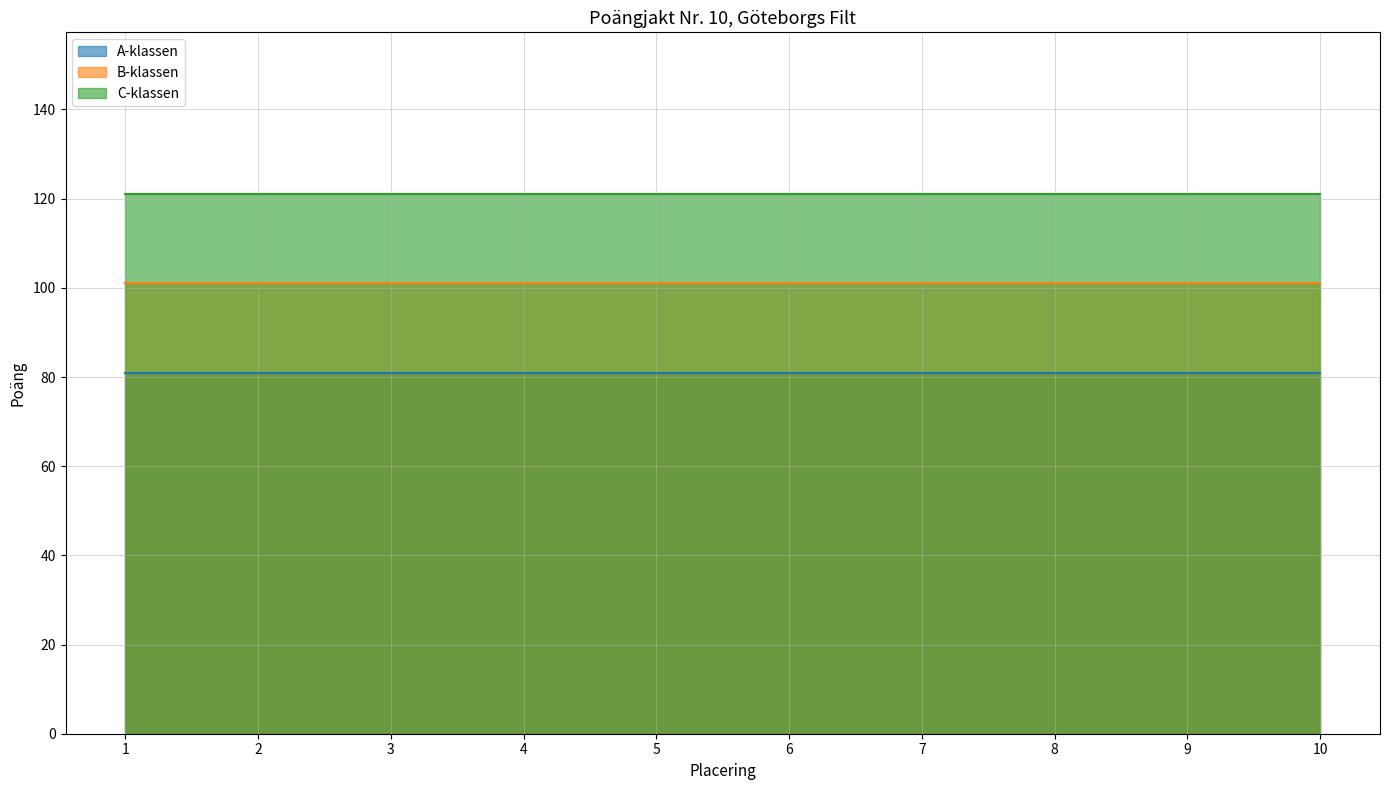

True or false: B-klassen and A-klassen intersect in this chart.

False